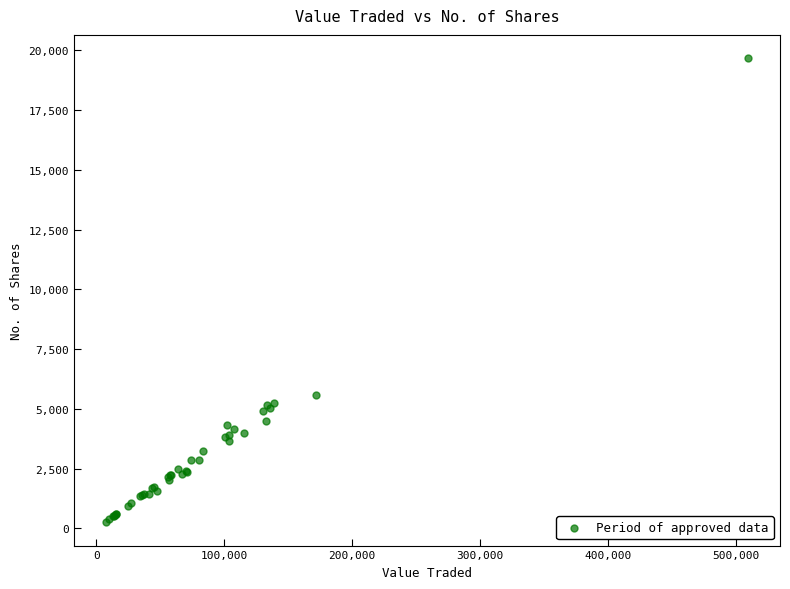

What Y value in the scatter plot is closest to 9963?

5596